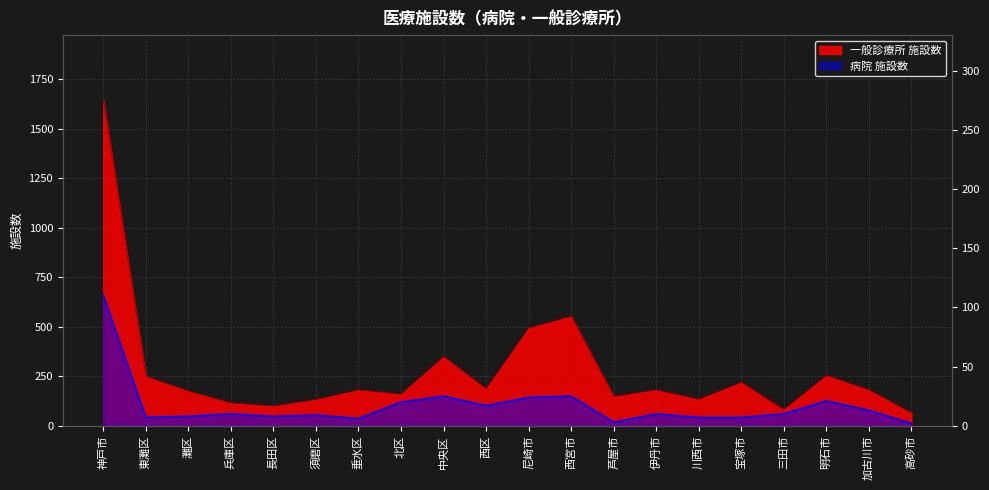

Where does the 病院 施設数 series first go above 10?

神戸市